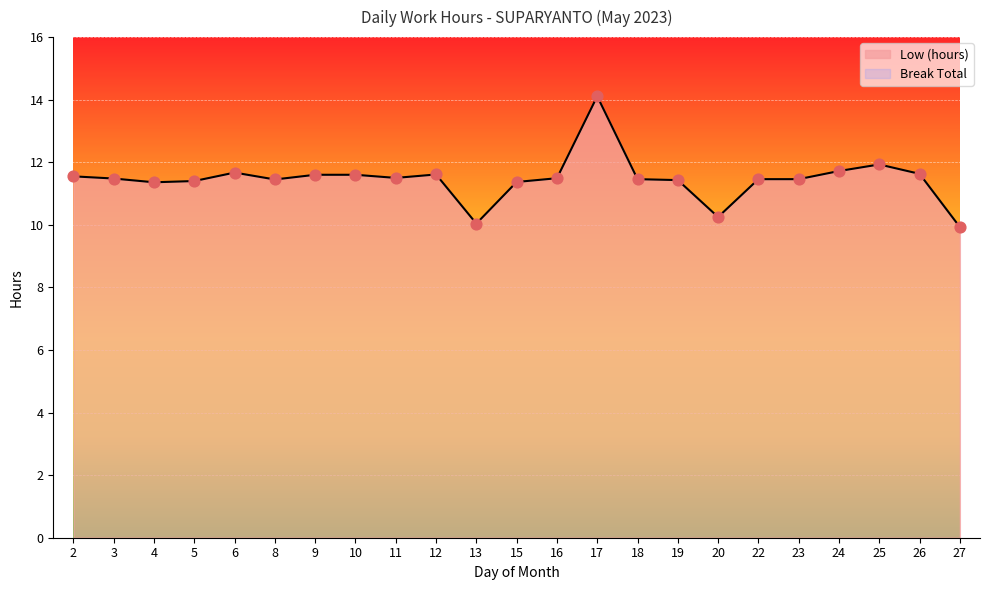

What is the change in value from 11 to 25?

+0.4